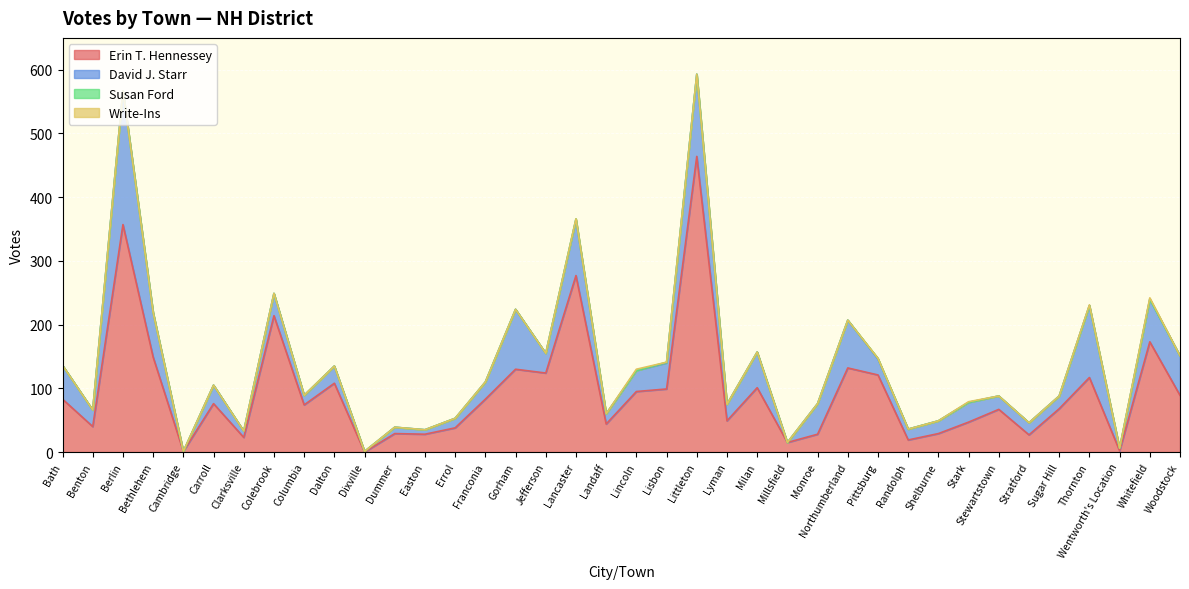

Between Berlin and Cambridge, which series saw the biggest shift?

Erin T. Hennessey